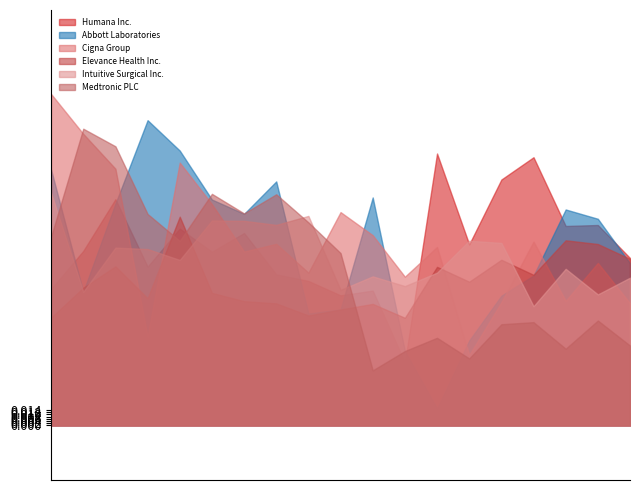

True or false: Cigna Group has a value of 0.2 at 2011.

True